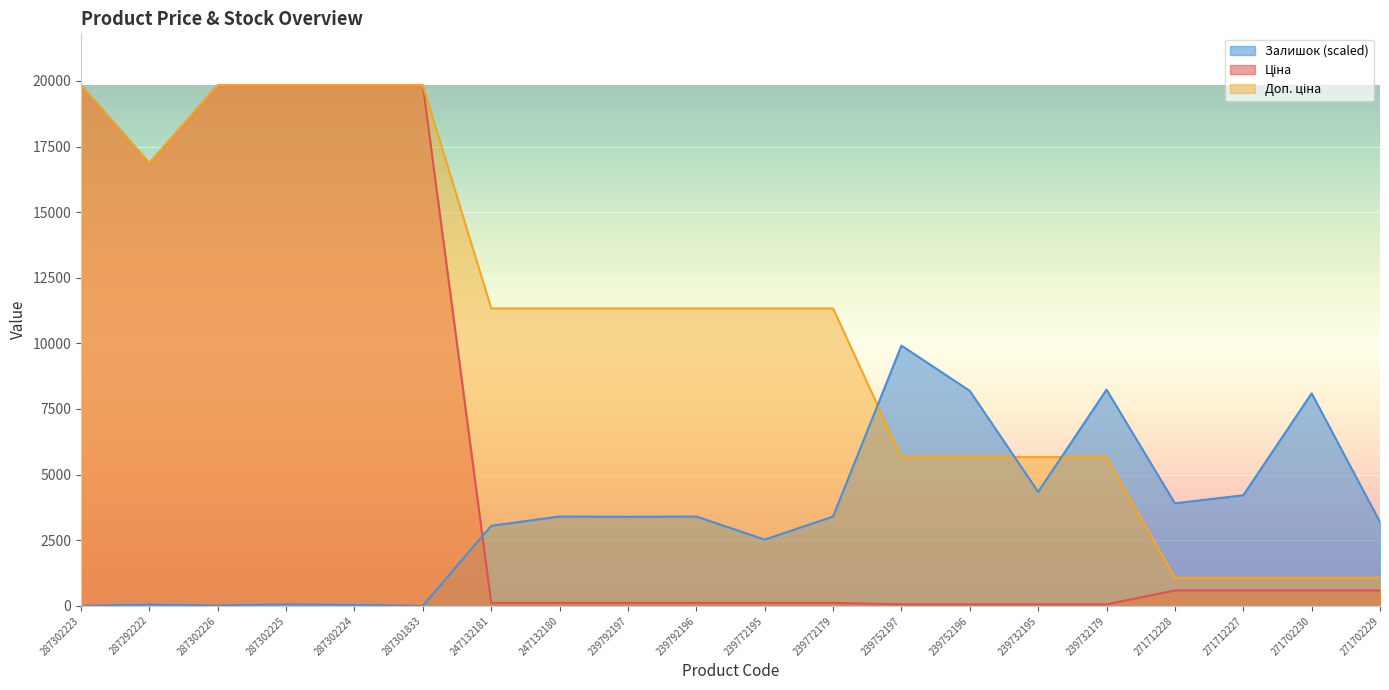

Which series ends up on top after the final intersection of Залишок and Доп. ціна?

Залишок